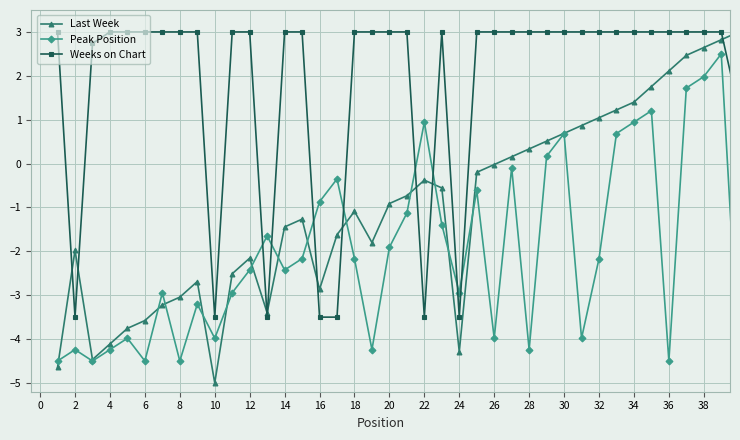

What is the minimum value for Weeks on Chart?

-3.5